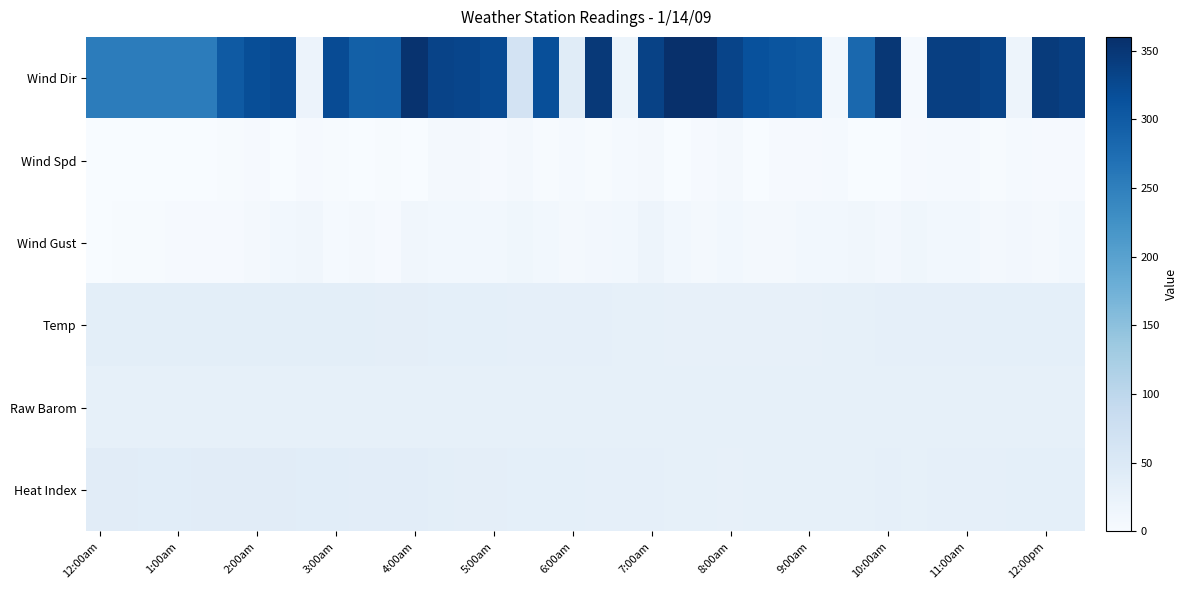

Reading left to right, extract all data points from this chart.

Wind Dir: 254.0	254.0	254.0	254.0	254.0	302.0	319.0	323.0	20.0	321.0	293.0	294.0	355.0	333.0	330.0	323.0	65.0	317.0	42.0	347.0	19.0	334.0	360.0	360.0	331.0	314.0	309.0	304.0	11.0	282.0	350.0	5.0	338.0	338.0	331.0	17.0	344.0	338.0
Wind Spd: 0.0	1.0	0.0	0.0	1.0	2.0	4.0	0.0	3.0	2.0	0.0	2.0	1.0	8.0	6.0	3.0	6.0	2.0	5.0	2.0	5.0	7.0	1.0	4.0	6.0	1.0	4.0	3.0	5.0	0.0	0.0	3.0	5.0	5.0	2.0	5.0	3.0	3.0
Wind Gust: 1.0	2.0	2.0	3.0	4.0	4.0	6.0	11.0	12.0	5.0	6.0	3.0	12.0	11.0	10.0	11.0	13.0	10.0	7.0	9.0	10.0	18.0	11.0	6.0	10.0	6.0	7.0	11.0	11.0	12.0	9.0	14.0	10.0	10.0	7.0	9.0	6.0	10.0
Temp: 36.3	36.0	35.6	35.6	35.8	35.9	36.3	36.5	36.2	35.9	35.3	34.9	34.4	33.7	32.9	32.4	31.9	31.8	31.5	31.2	30.7	29.8	29.1	28.7	28.5	28.8	29.0	29.4	30.1	30.6	31.5	31.0	31.8	31.8	32.4	32.5	32.9	33.1
Raw Barom: 29.8	29.8	29.8	29.8	29.8	29.9	29.9	29.9	29.9	29.9	29.9	29.9	29.9	29.9	30.0	30.0	30.0	30.0	30.0	30.1	30.1	30.1	30.1	30.1	30.1	30.1	30.1	30.1	30.2	30.2	30.2	30.2	30.2	30.2	30.2	30.2	30.1	30.1
Heat Index: 39.7	39.4	39.3	39.3	39.5	39.6	39.9	39.6	38.8	38.4	37.9	37.6	37.1	36.2	34.8	33.8	33.3	33.0	32.7	32.3	31.9	31.0	30.2	29.9	29.4	29.8	29.8	30.2	30.6	30.9	32.0	30.9	31.6	31.7	32.3	32.4	32.9	32.9